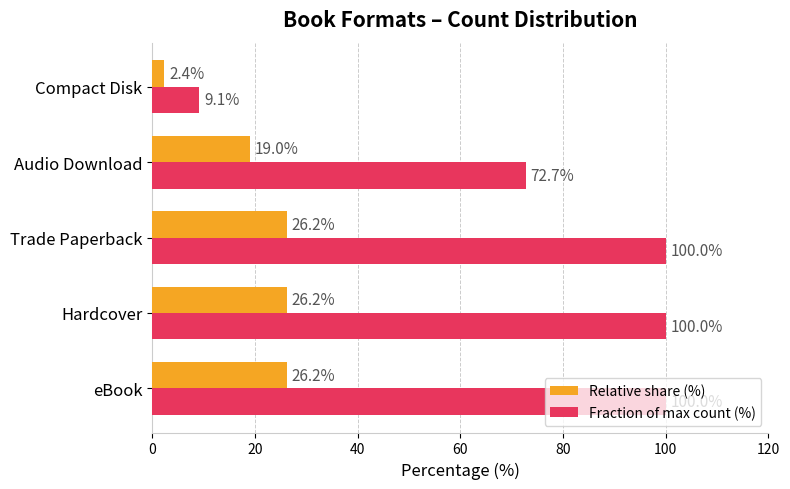

Is the value of Relative share (%) at Trade Paperback greater than the value of Fraction of max count (%) at eBook?

No